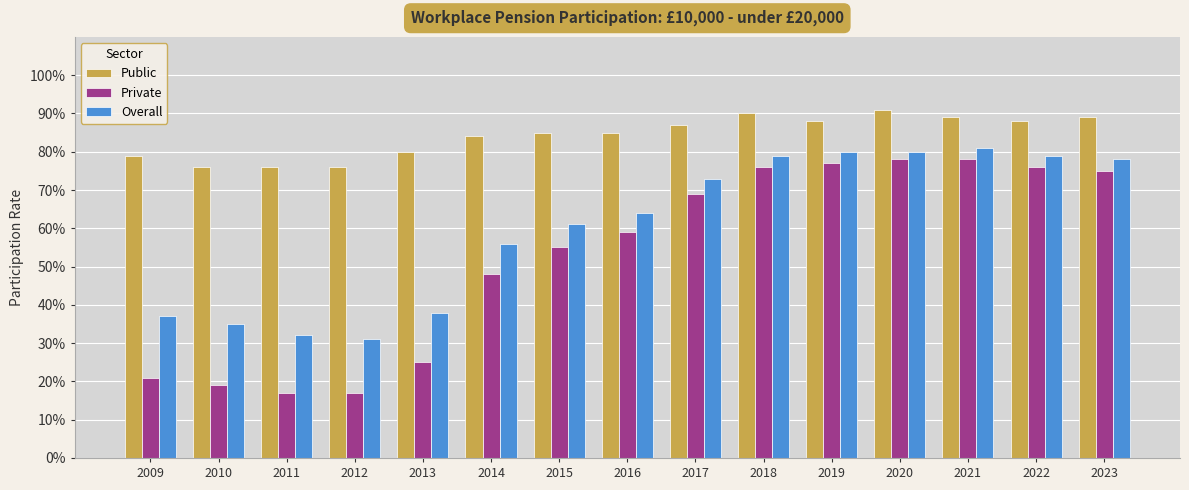

Does the chart contain any negative values?

No